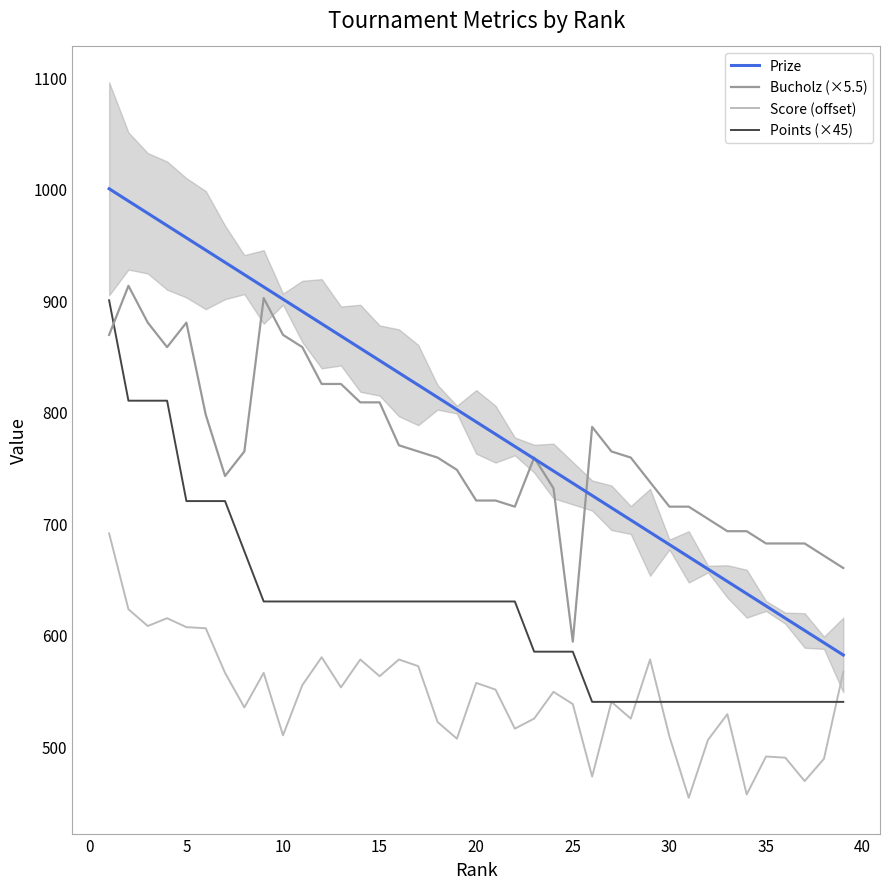

True or false: Points (×45) has more than 0 interior local peaks.

False